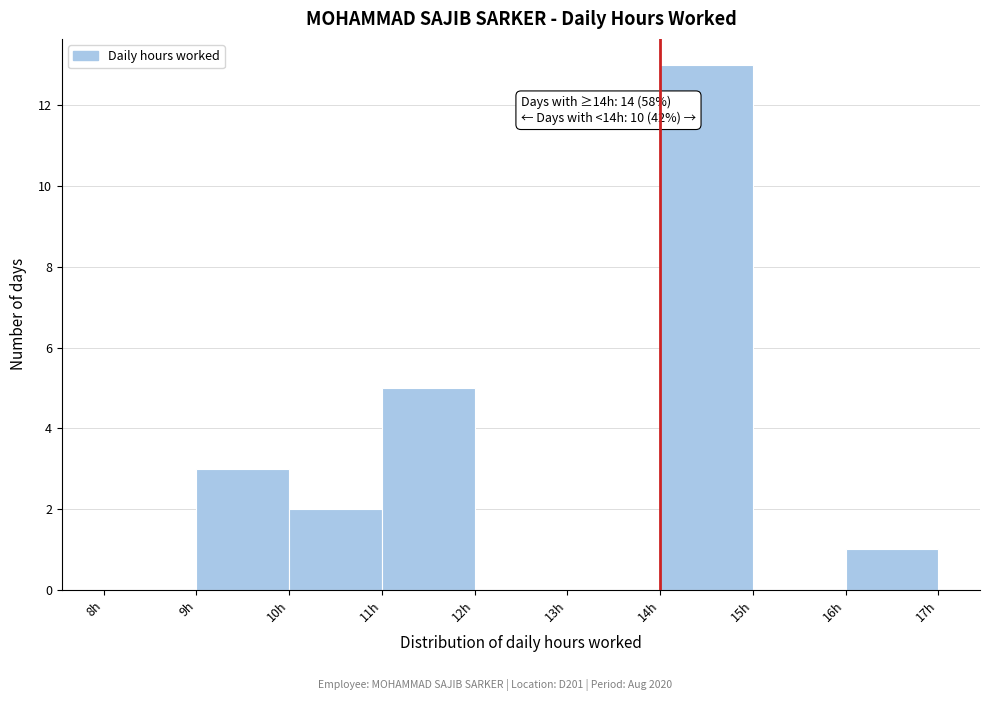

Over which range of the x-axis is the bar tallest?

14 to 15